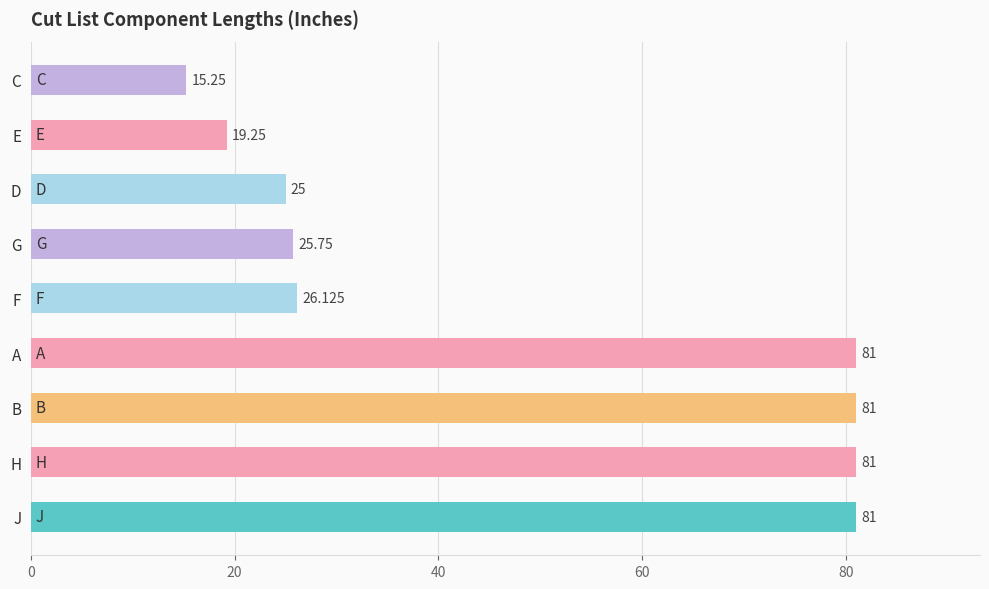

At which category does the chart reach its minimum across all series?

C